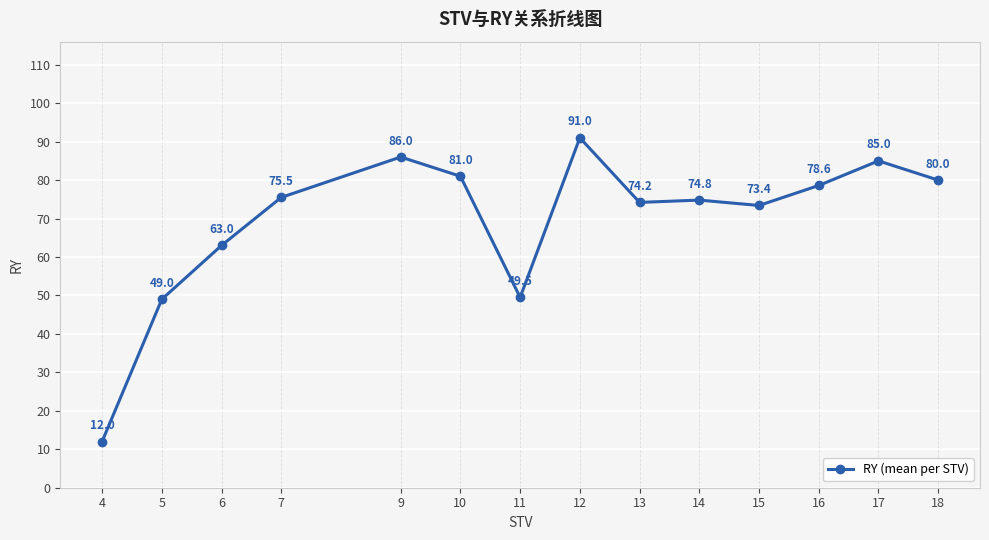

Reading right to left, list all the values displayed in this chart.

18=80.0	17=85.0	16=78.6	15=73.4	14=74.8	13=74.2	12=91.0	11=49.5	10=81.0	9=86.0	7=75.5	6=63.0	5=49.0	4=12.0